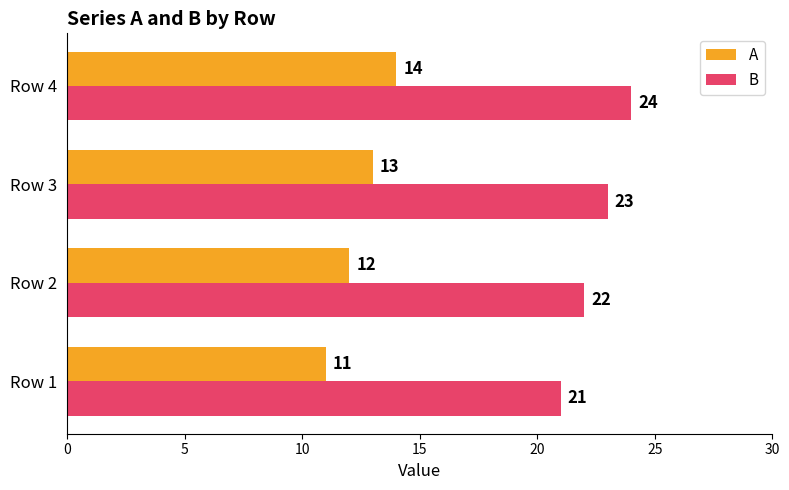

True or false: B has a value of 23 at Row 3.

True